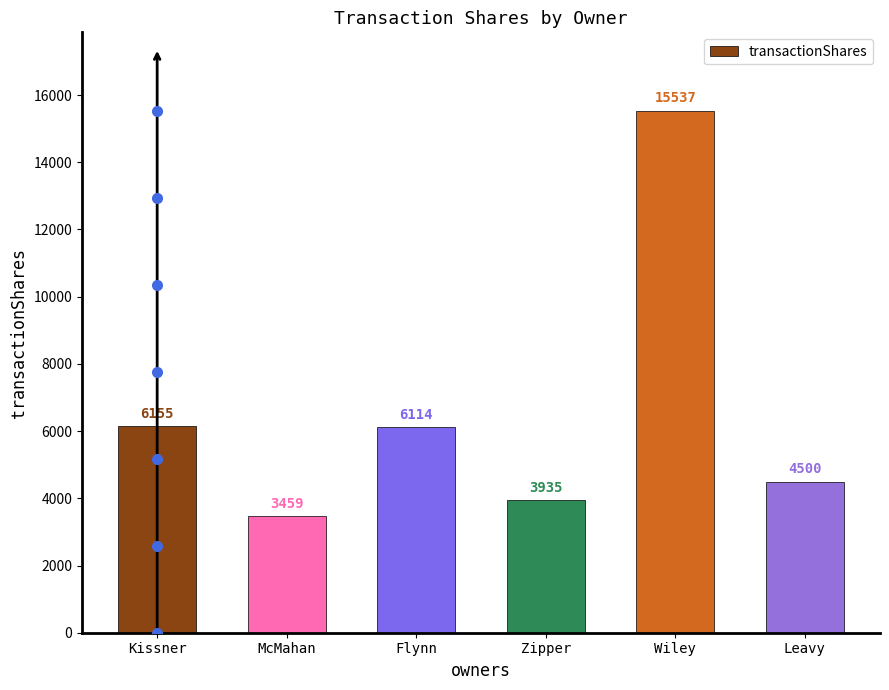

The value at Zipper is 2300. True or false?

False